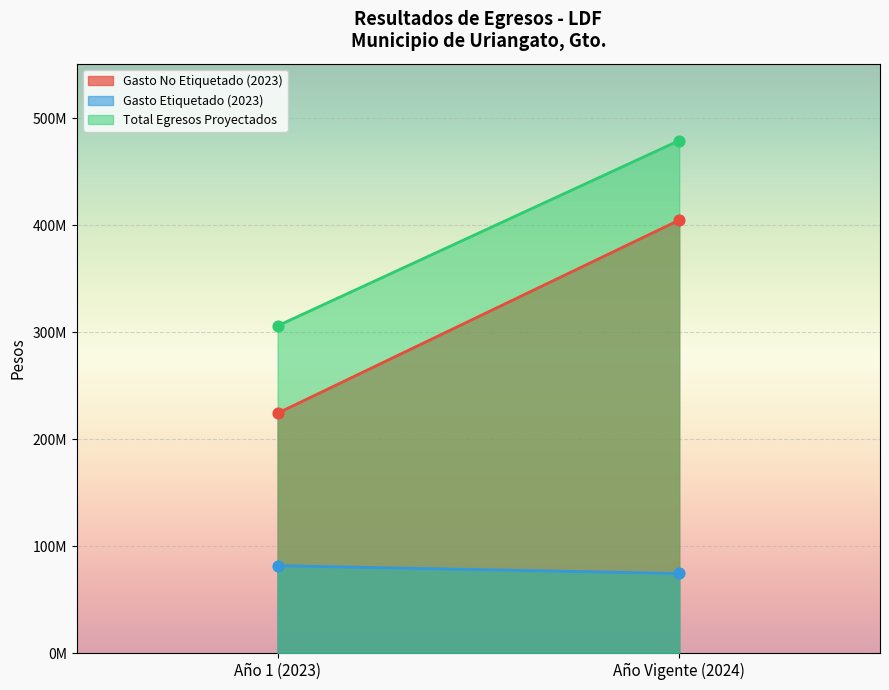

What are all the series names shown in the legend?

Gasto No Etiquetado (2023), Gasto Etiquetado (2023), Total Egresos Proyectados